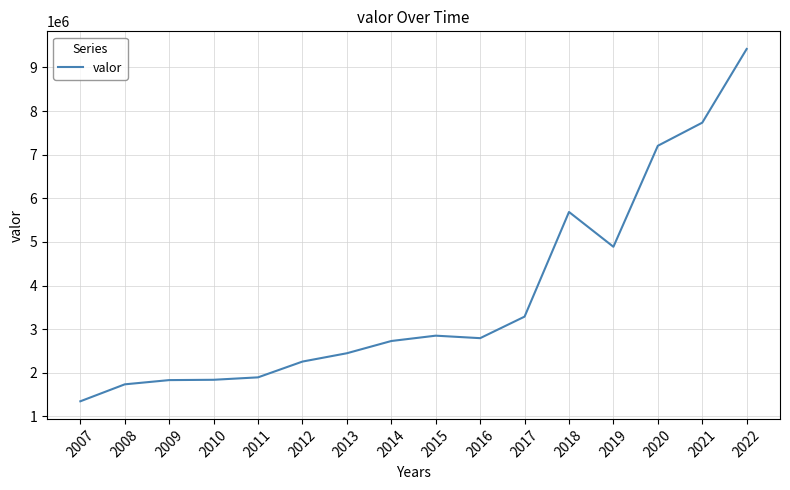

What is the difference between the maximum and second lowest values?

7686819